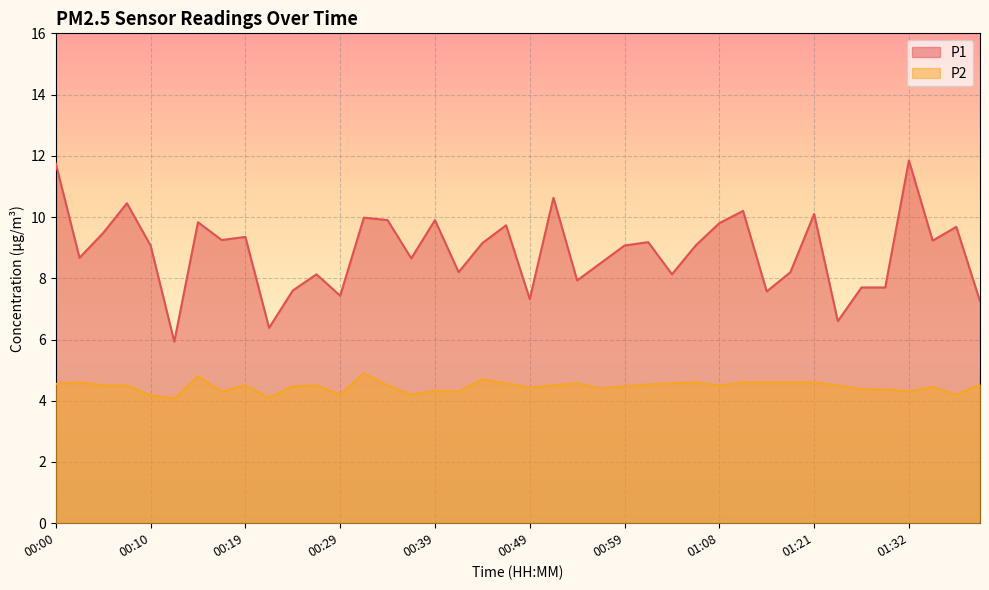

What are all the series names shown in the legend?

P1, P2